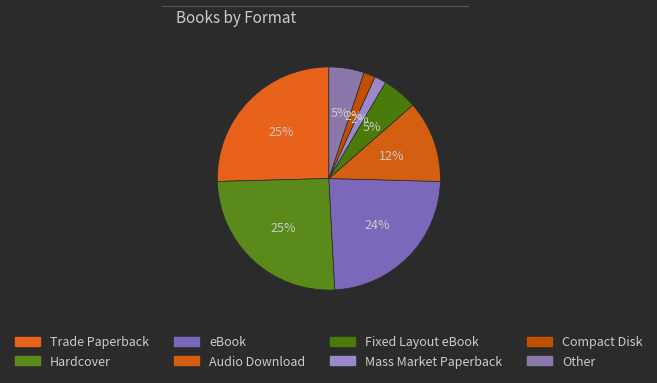

The Fixed Layout eBook slice represents 5% of the pie. True or false?

True